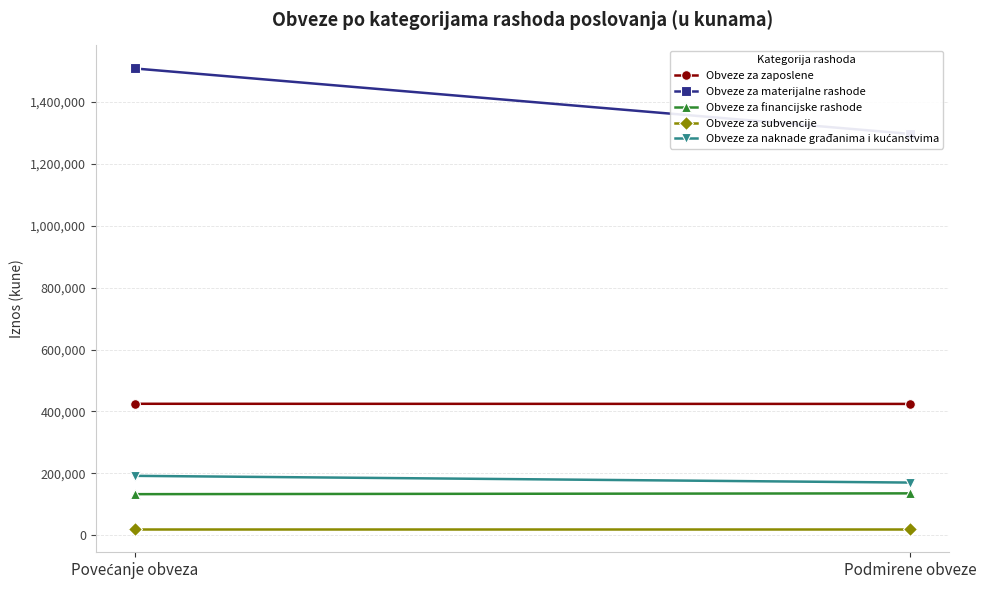

The Obveze za financijske rashode series shows 58712 at Povećanje obveza. True or false?

False